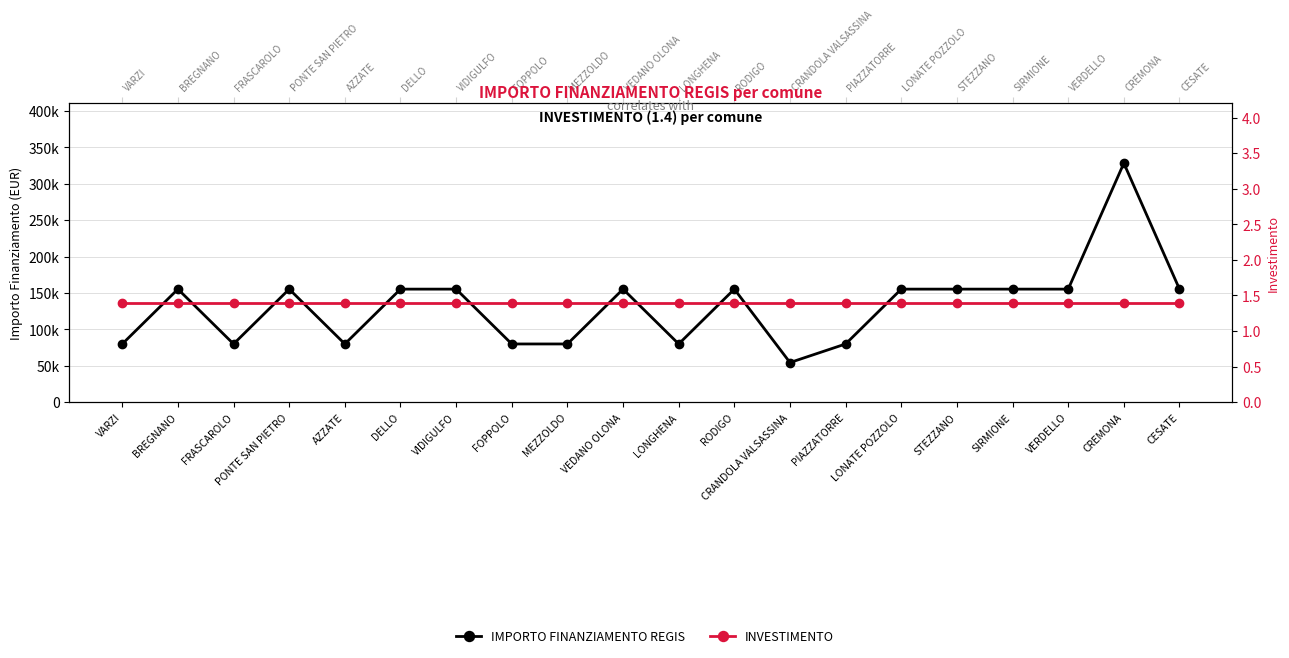

Reading left to right, what are all the values shown in this chart?

IMPORTO FINANZIAMENTO REGIS: VARZI=79922.0	BREGNANO=155234.0	FRASCAROLO=79922.0	PONTE SAN PIETRO=155234.0	AZZATE=79922.0	DELLO=155234.0	VIDIGULFO=155234.0	FOPPOLO=79922.0	MEZZOLDO=79922.0	VEDANO OLONA=155234.0	LONGHENA=79922.0	RODIGO=155234.0	CRANDOLA VALSASSINA=54412.0	PIAZZATORRE=79922.0	LONATE POZZOLO=155234.0	STEZZANO=155234.0	SIRMIONE=155234.0	VERDELLO=155234.0	CREMONA=328160.0	CESATE=155234.0
INVESTIMENTO: VARZI=1.4	BREGNANO=1.4	FRASCAROLO=1.4	PONTE SAN PIETRO=1.4	AZZATE=1.4	DELLO=1.4	VIDIGULFO=1.4	FOPPOLO=1.4	MEZZOLDO=1.4	VEDANO OLONA=1.4	LONGHENA=1.4	RODIGO=1.4	CRANDOLA VALSASSINA=1.4	PIAZZATORRE=1.4	LONATE POZZOLO=1.4	STEZZANO=1.4	SIRMIONE=1.4	VERDELLO=1.4	CREMONA=1.4	CESATE=1.4